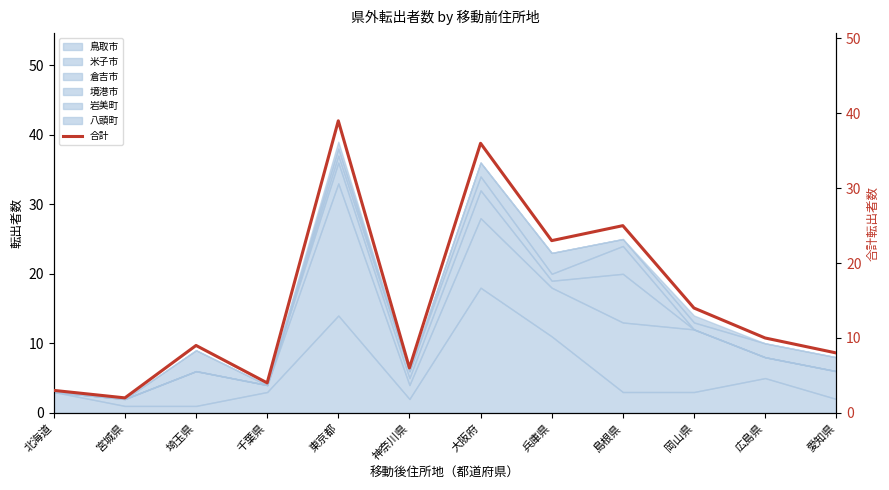

What is the difference between the values at 大阪府 and 北海道?

33